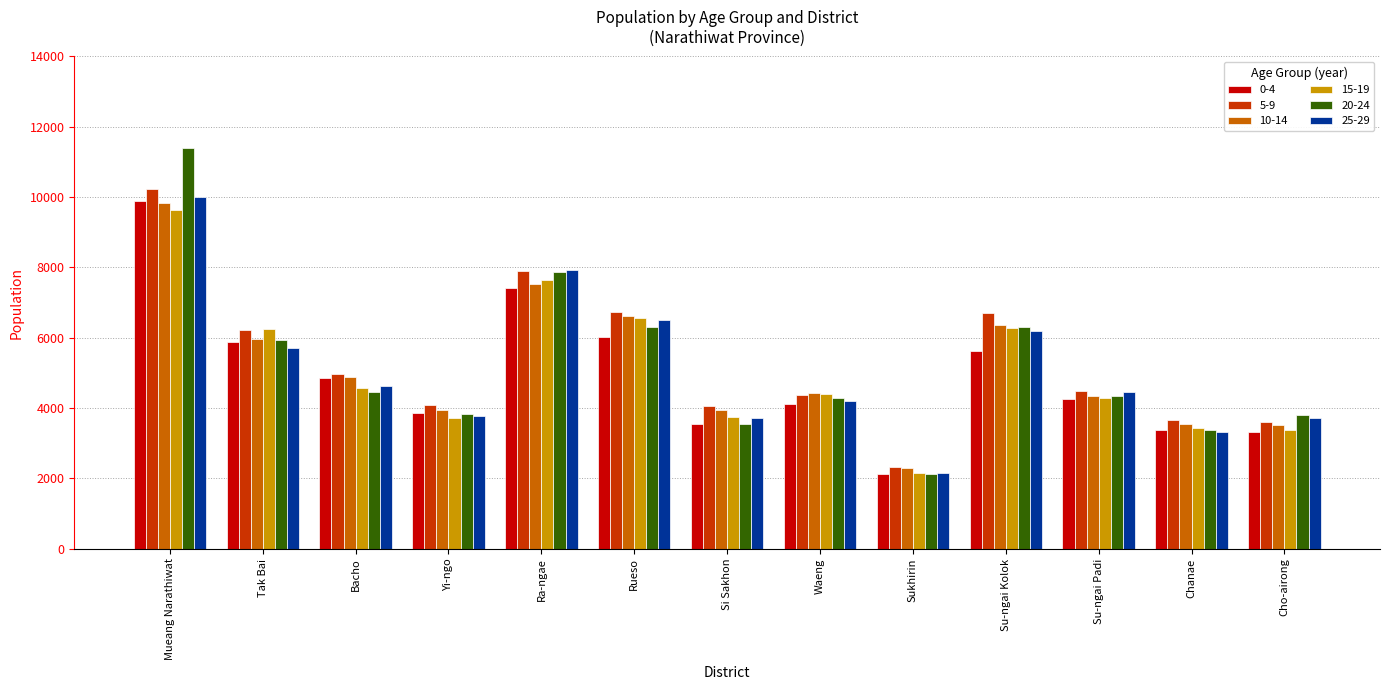

True or false: 15-19 has a value of 4198 at Su-ngai Kolok.

False